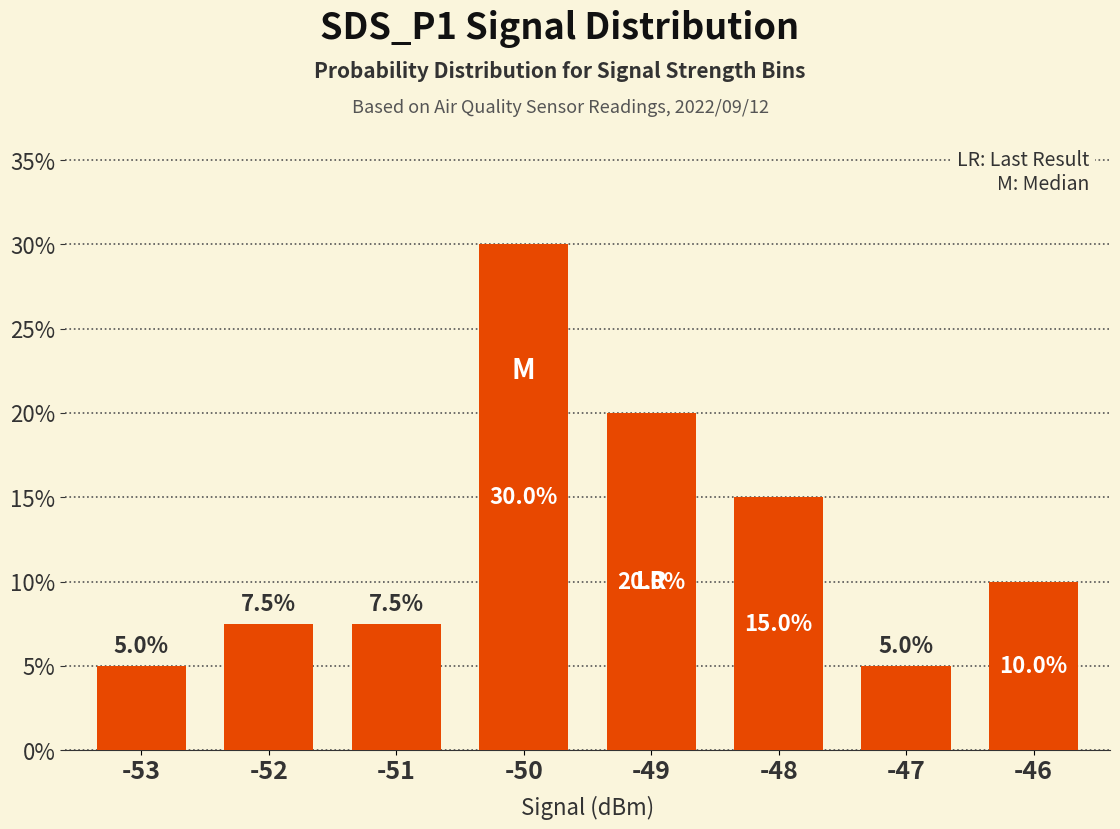

How many bars are there in total?

8